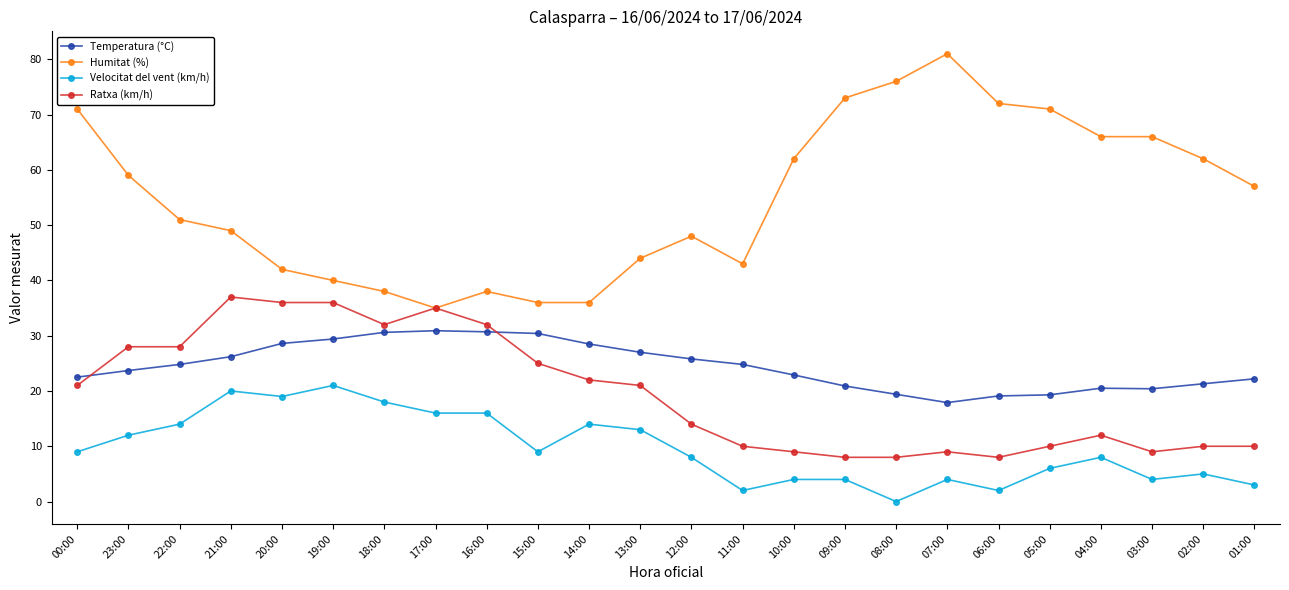

The value of Velocitat del vent (km/h) at 04:00 is 4.2. True or false?

False